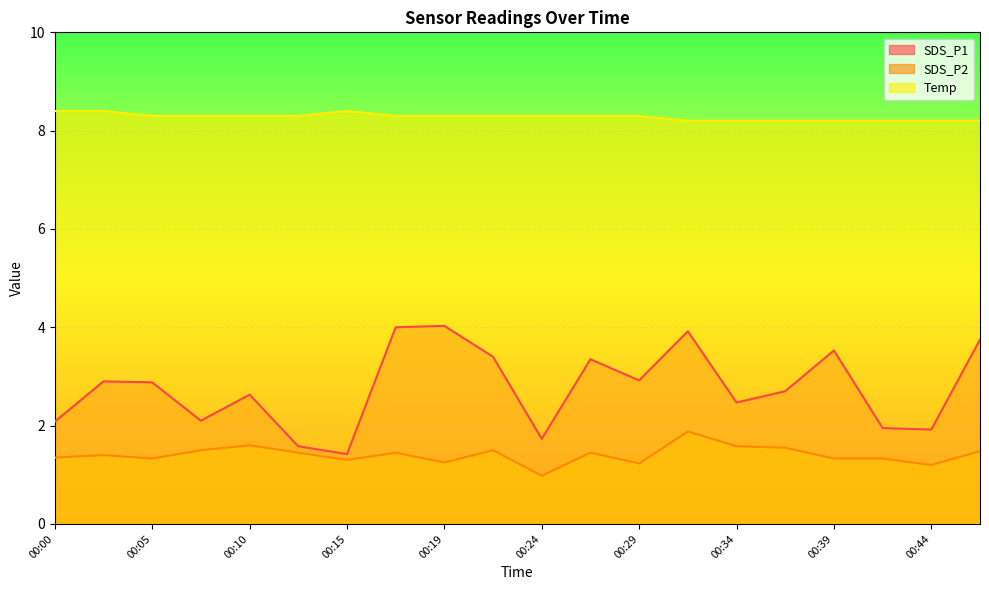

True or false: SDS_P2 has a value of 1.6 at 00:34.

True